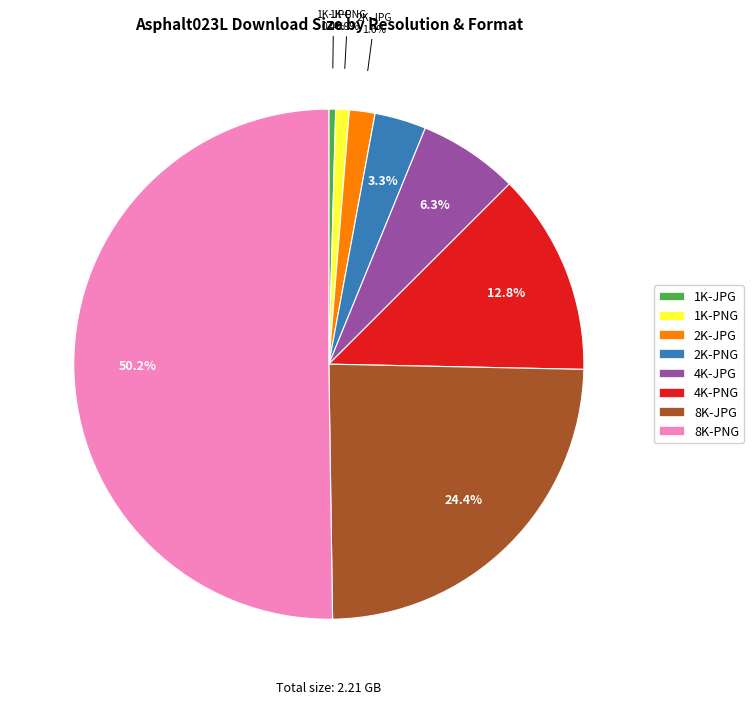

What is the largest slice in the pie chart?

8K-PNG